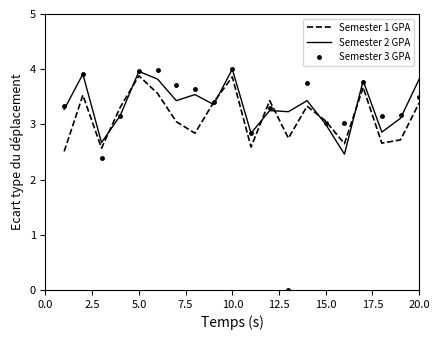

Which series has the largest range (max minus min)?

Semester 3 GPA